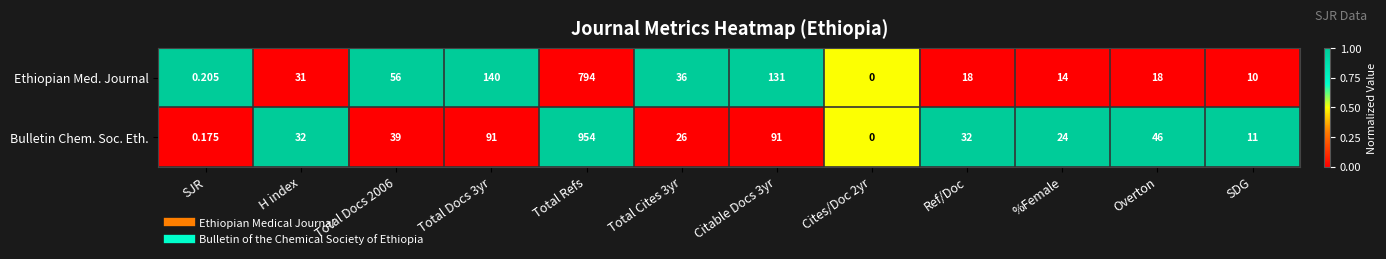

Which series has the largest total across all categories?

Bulletin Chem. Soc. Eth.